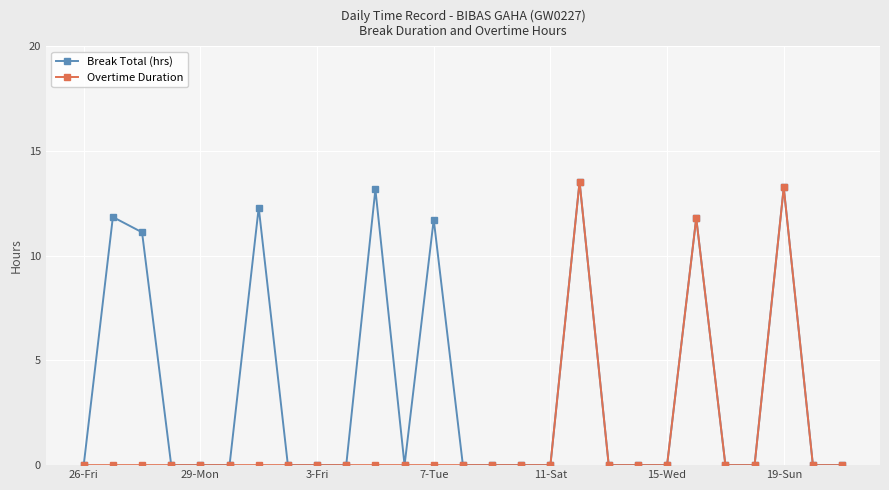

In Overtime Duration, how many points are higher than both neighbors (excluding endpoints)?

3